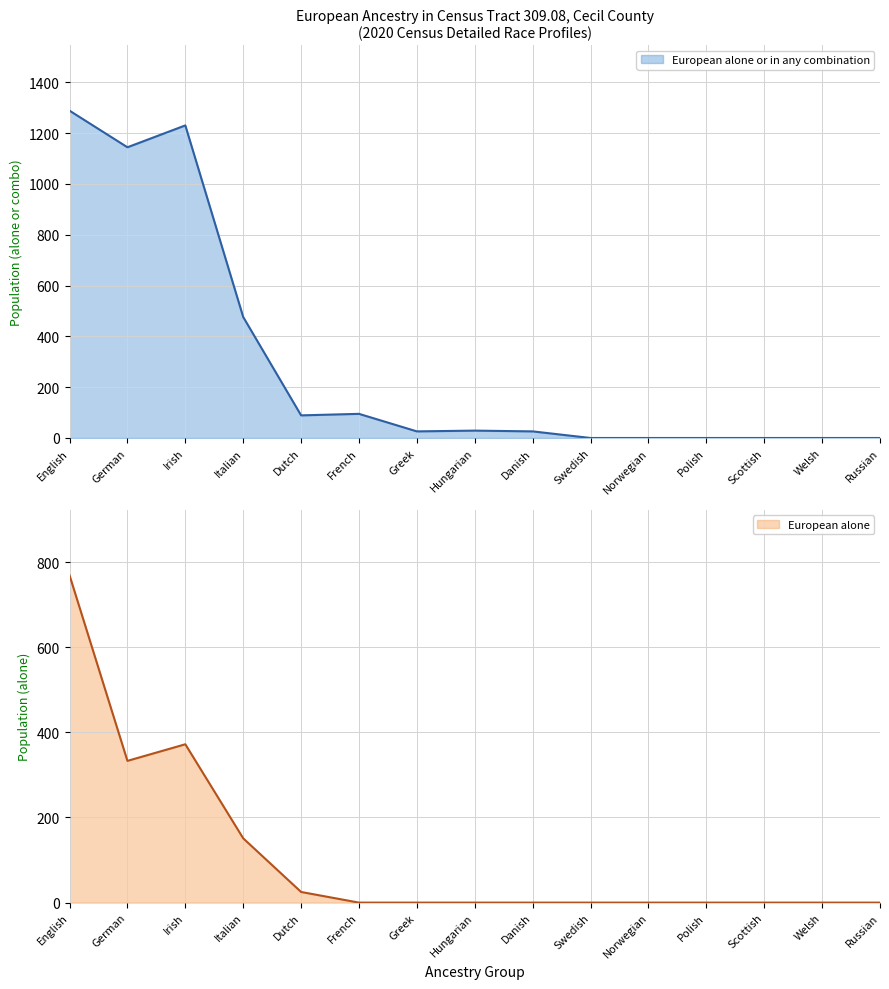

Reading left to right, list all the values displayed in this chart.

alone: 769	333	372	151	25	0	0	0	0	0	0	0	0	0	0
alone or in combination: 1288	1144	1230	476	89	95	26	29	26	0	0	0	0	0	0